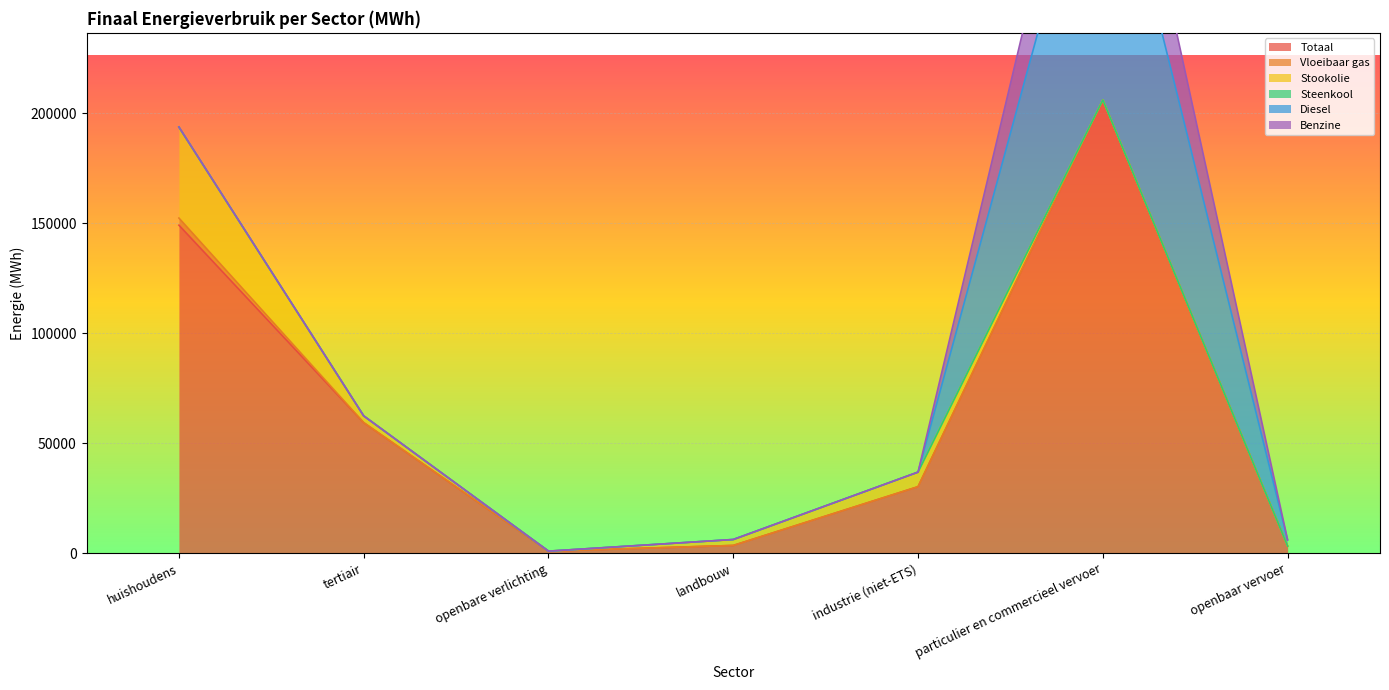

Reading right to left, what are all the values shown in this chart?

Totaal: 3204.8	205774.8	30194.7	3491.0	911.9	59345.2	149164.8
Vloeibaar gas: 0.0	333.2	57.0	24.7	0.0	23.6	3245.8
Stookolie: 0.0	0.0	6599.5	2535.5	0.0	3060.4	41119.8
Steenkool: 0.0	0.0	0.5	158.8	0.0	0.0	263.2
Diesel: 2820.4	139011.9	0.0	0.0	0.0	0.0	0.0
Benzine: 0.0	45025.7	0.0	0.0	0.0	0.0	0.0